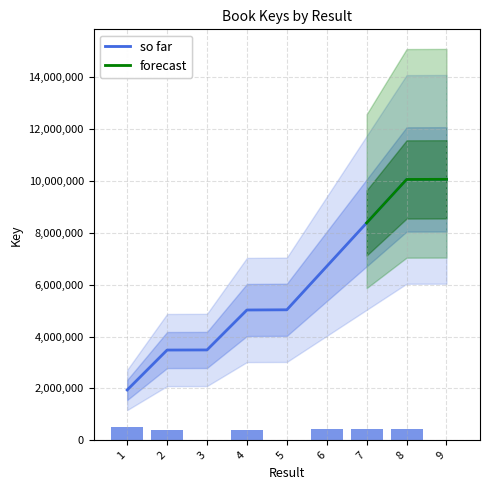

Reading left to right, list all the values displayed in this chart.

1=503343.4	2=399904.3	3=1018.0	4=400067.1	5=2035.4	6=435171.2	7=435168.8	8=435164.7	9=1035.6